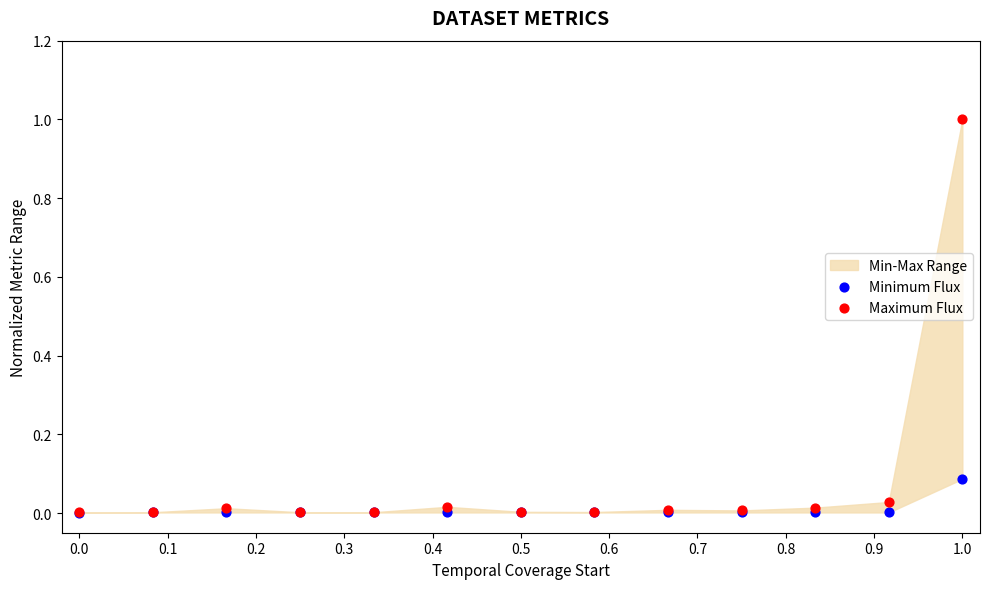

Which series reaches the maximum Y coordinate?

Maximum Flux